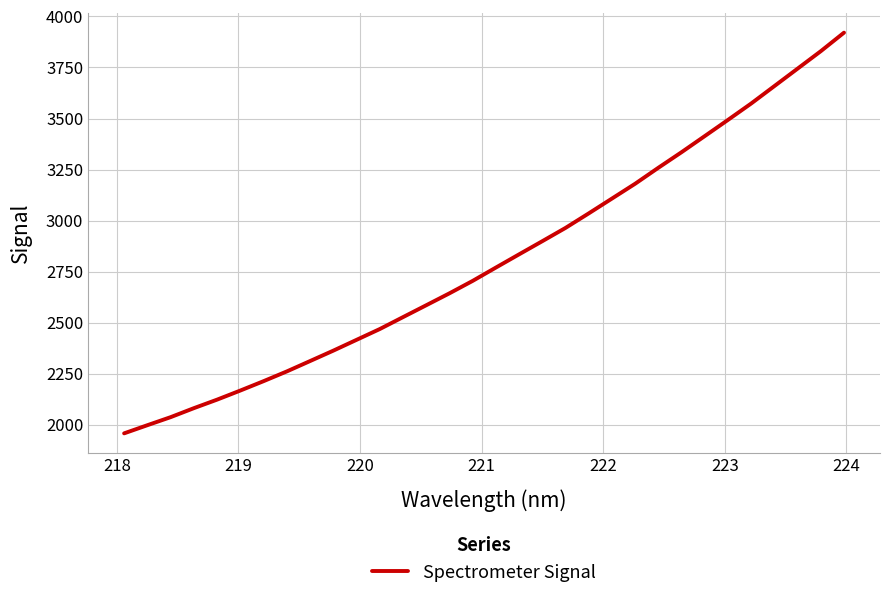

What is the difference between the maximum and minimum values?

1962.3